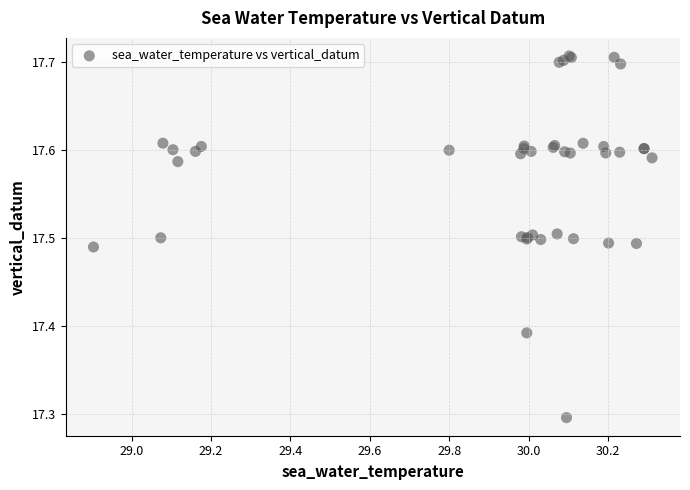

What Y value in the scatter plot is closest to 17?

17.3